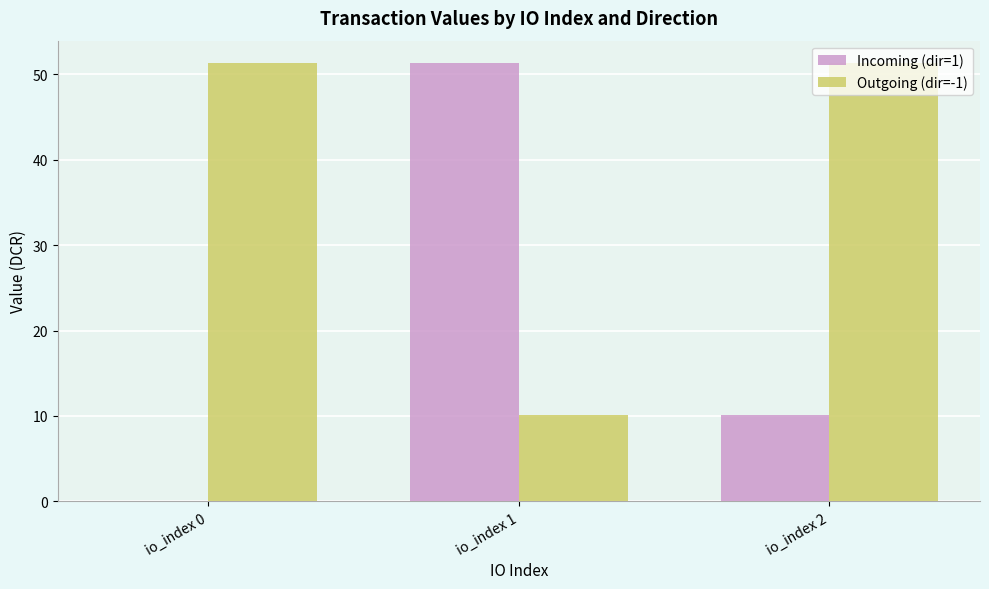

What is the sum of all Outgoing (dir=-1) values?

112.8